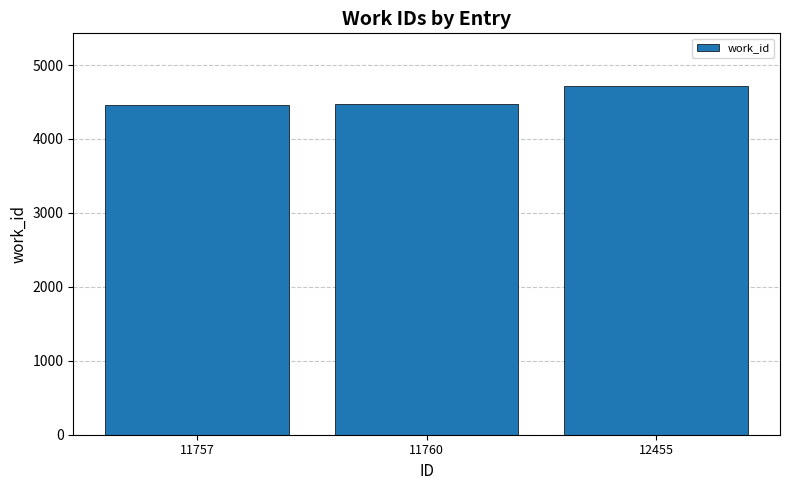

At which category does the chart reach its peak across all series?

12455